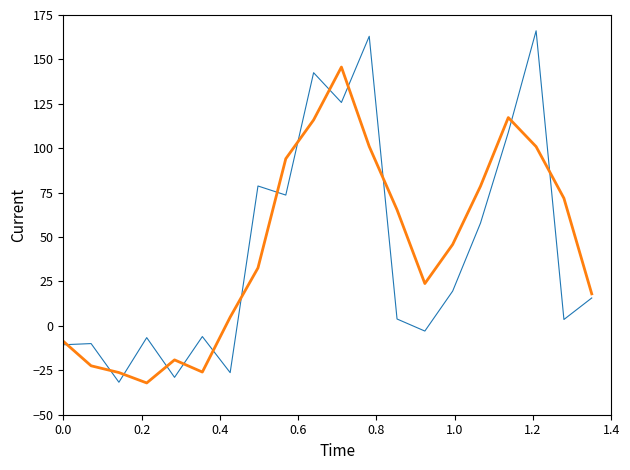

What is the smallest value displayed?

-32.1